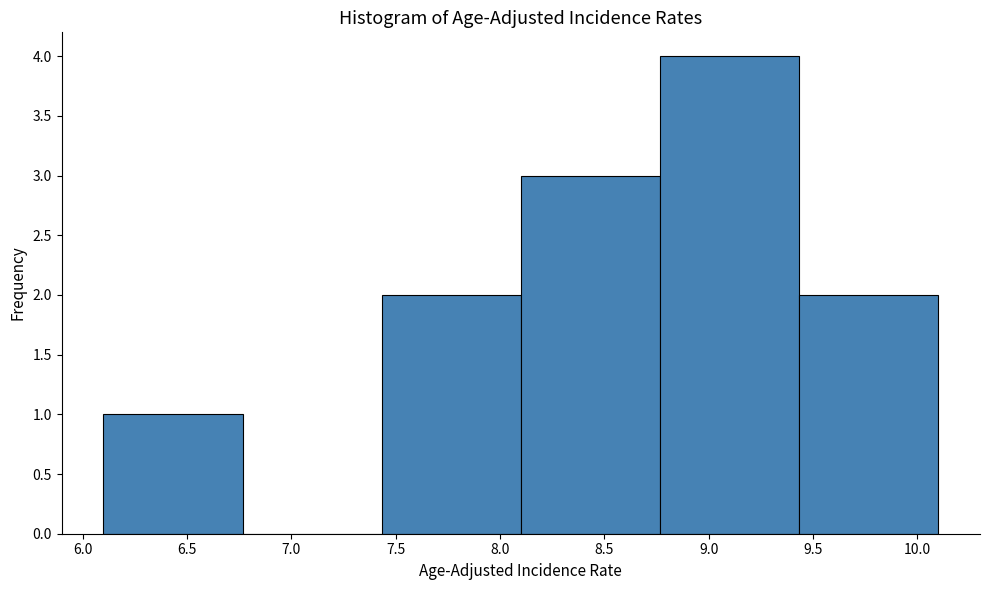

Reading left to right, transcribe this chart: for each bar, give the range it covers on the x-axis and its height. Neither the bar edges nor the heights are printed on the chart, so give them approximately, as read against the axes.

6.10 to 6.75: 1
6.75 to 7.45: 0
7.45 to 8.10: 2
8.10 to 8.75: 3
8.75 to 9.45: 4
9.45 to 10.10: 2